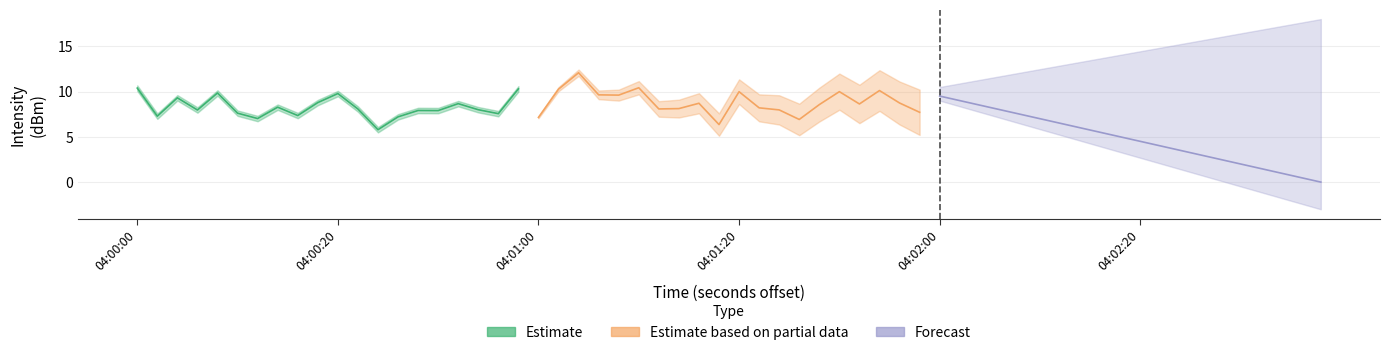

In Estimate based on partial data, how many points are higher than both neighbors (excluding endpoints)?

6